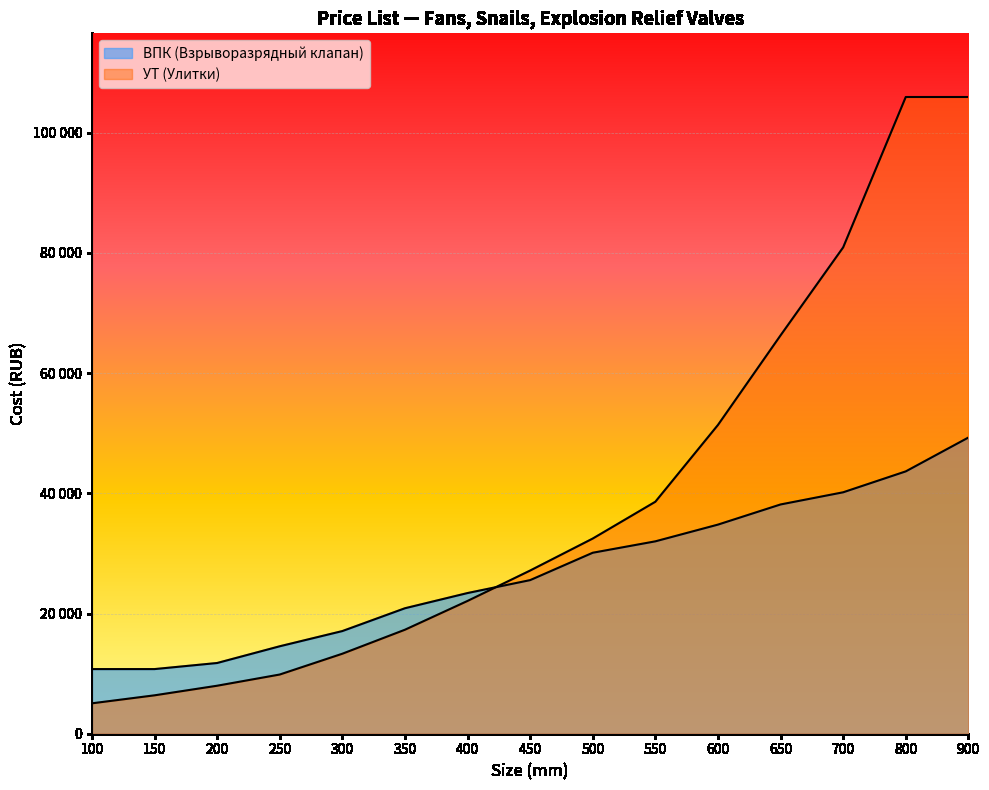

Reading left to right, what are all the values shown in this chart?

ВПК (Взрыворазрядный клапан): 10752.5	10752.5	11764.5	14547.5	17077.5	20872.5	23402.5	25553.0	30107.0	32004.5	34787.5	38139.8	40163.8	43642.5	49271.8
УТ (Улитки): 5056.7	6387.4	7984.3	9847.2	13307.1	17299.2	22089.8	27146.5	32469.3	38590.6	51365.4	66269.3	80907.1	105924.4	105924.4